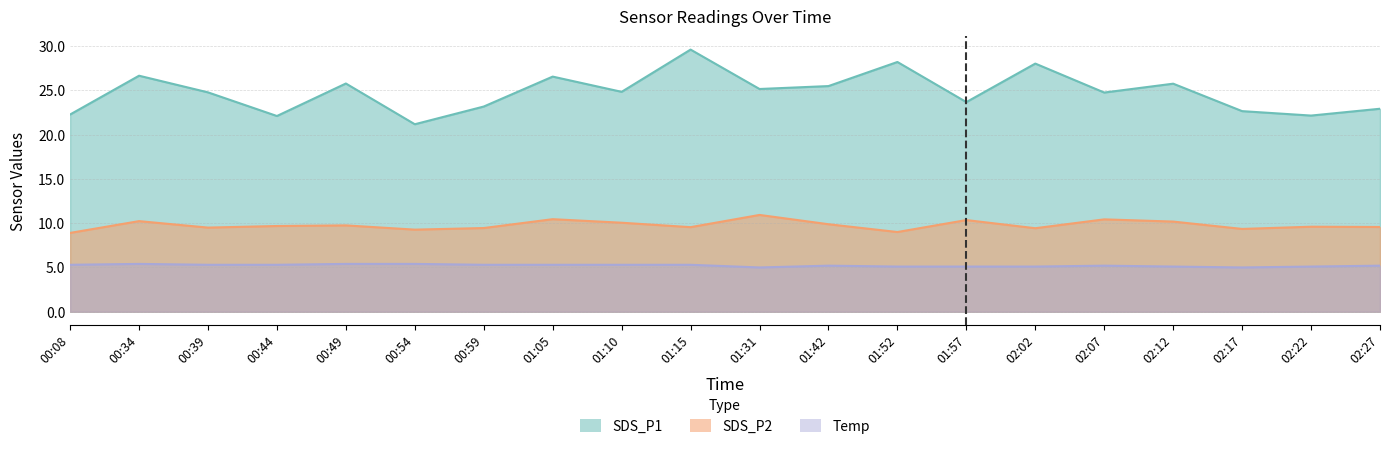

Count the number of categories in the chart.

20